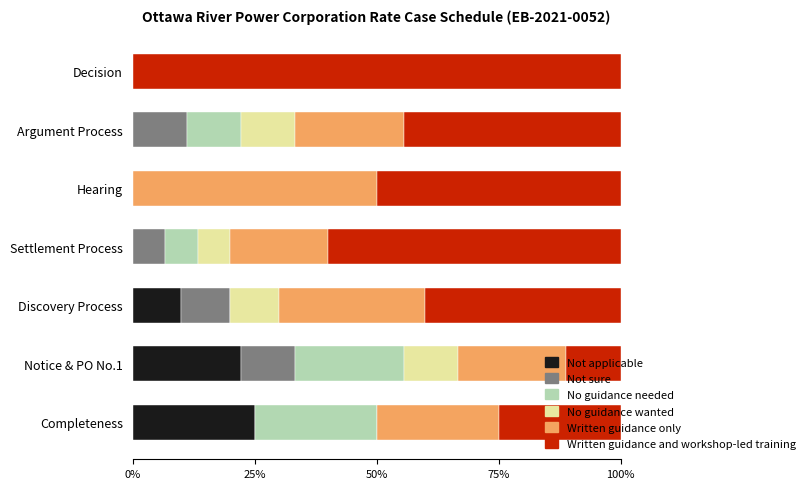

The Not applicable series shows -13.1 at Hearing. True or false?

False